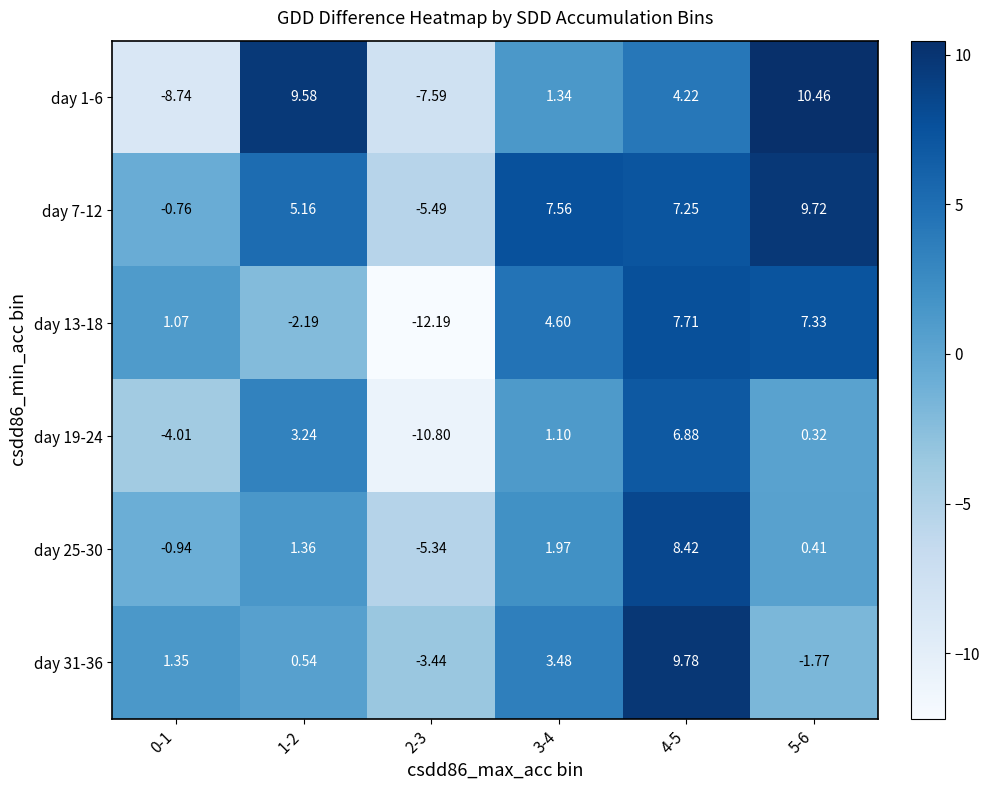

Is the value of day 7-12 at 0-1 greater than the value of day 25-30 at 2-3?

Yes